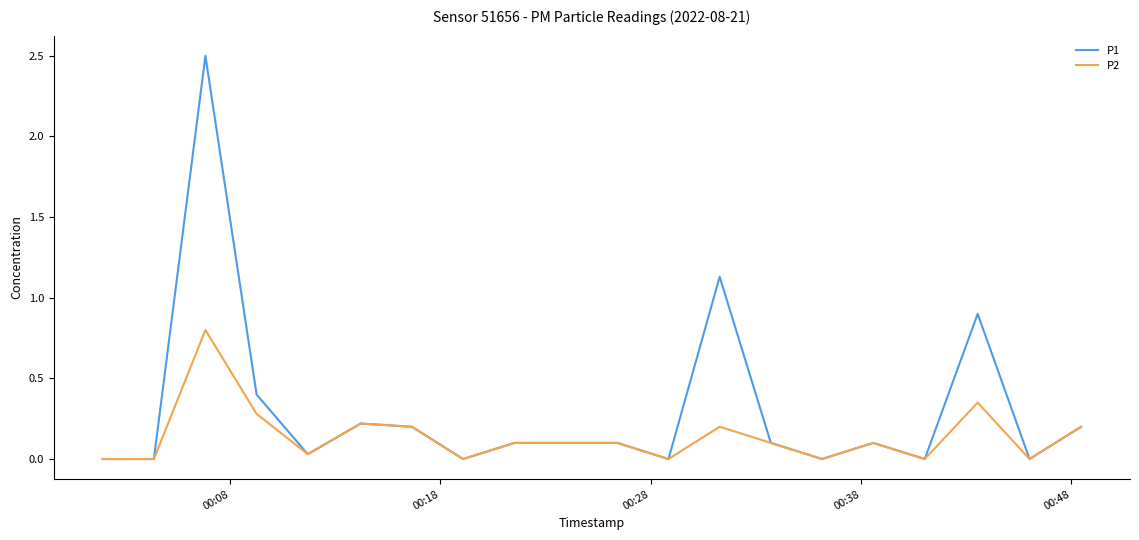

Which series has the widest spread of values?

P1